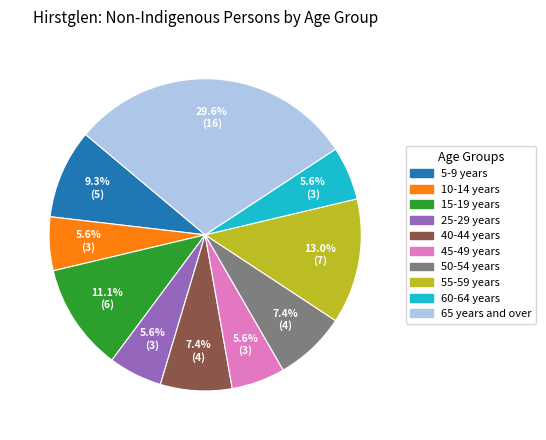

How many segments does this pie chart have?

10